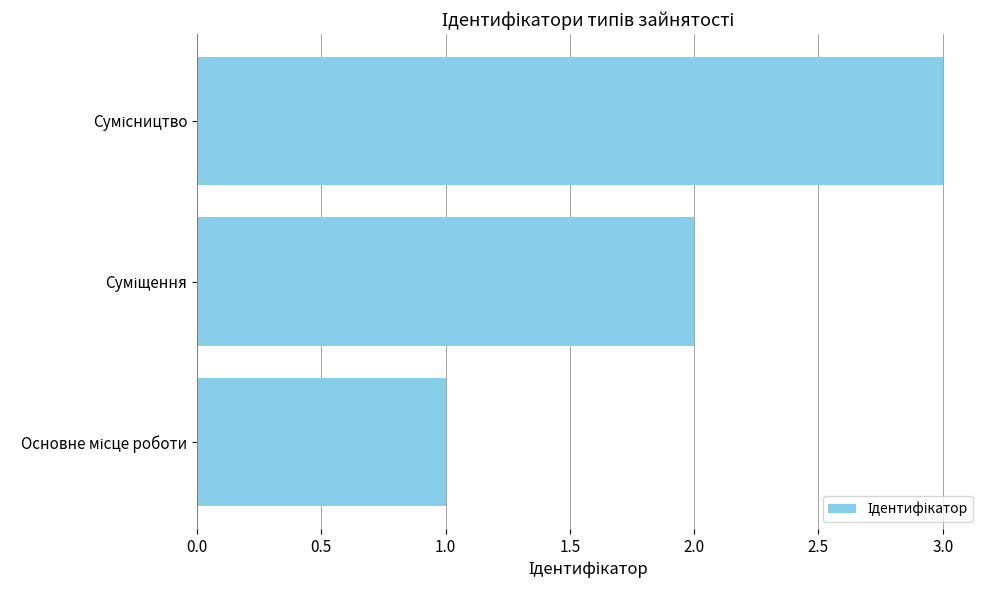

Count the values in the range 1 to 3.

3